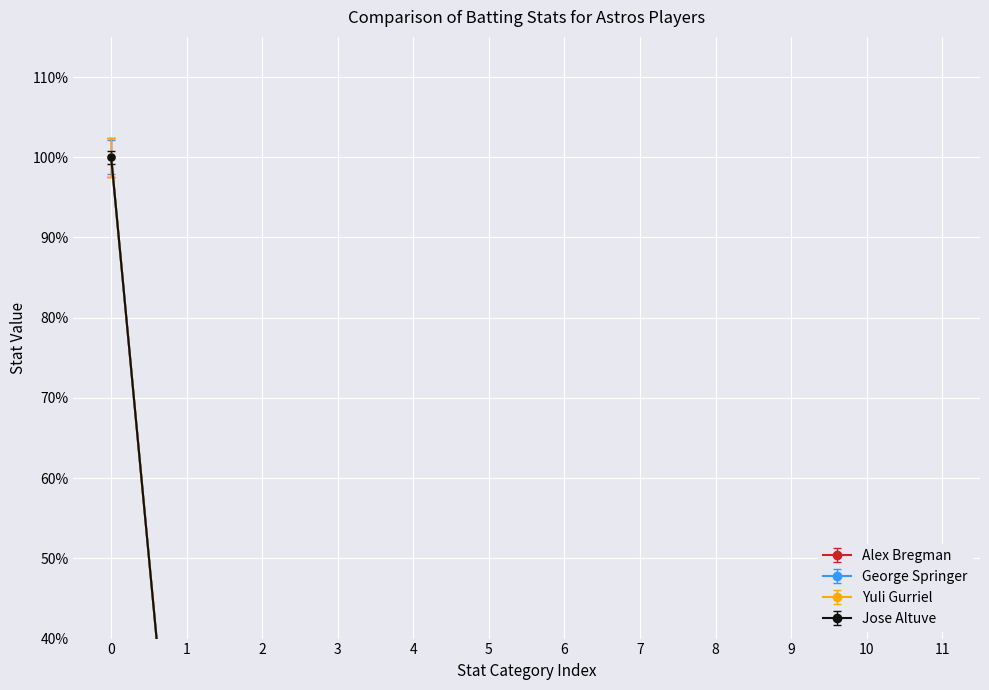

At how many categories does at least one series exceed 67?

1